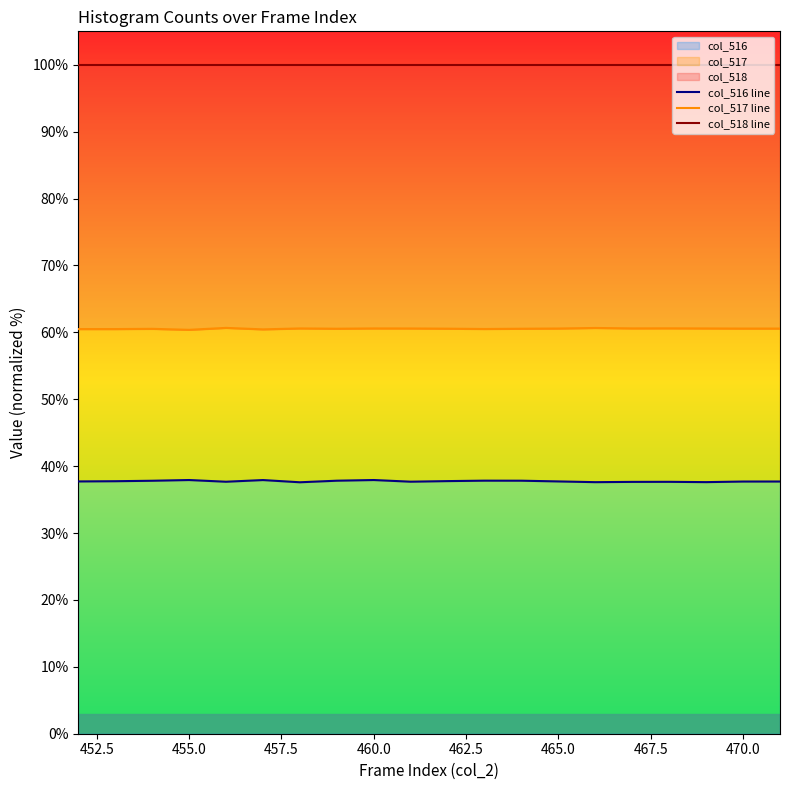

Which series has the largest total across all categories?

col_518 line